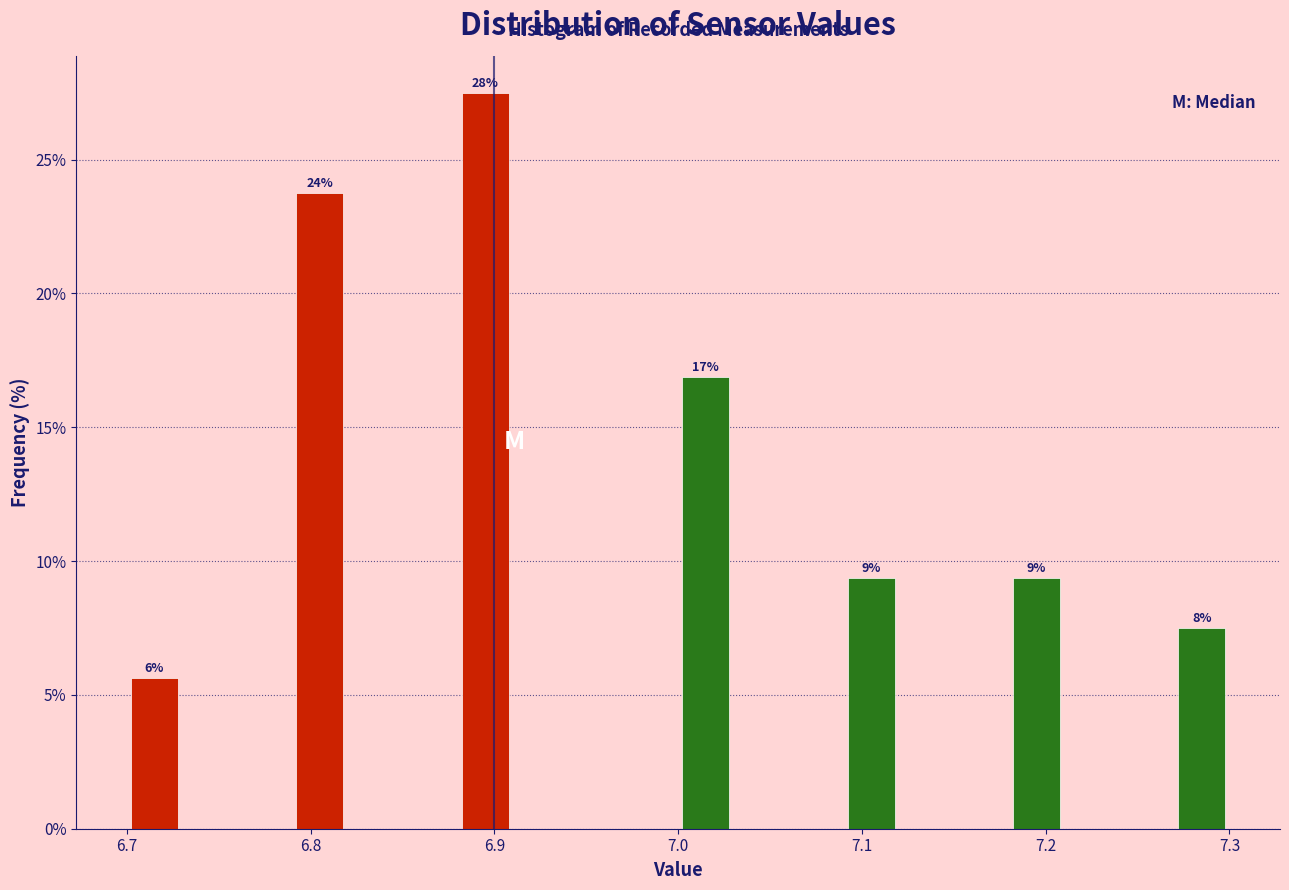

Read against the x-axis, roughly where is the centre of the tallest bar?

6.90